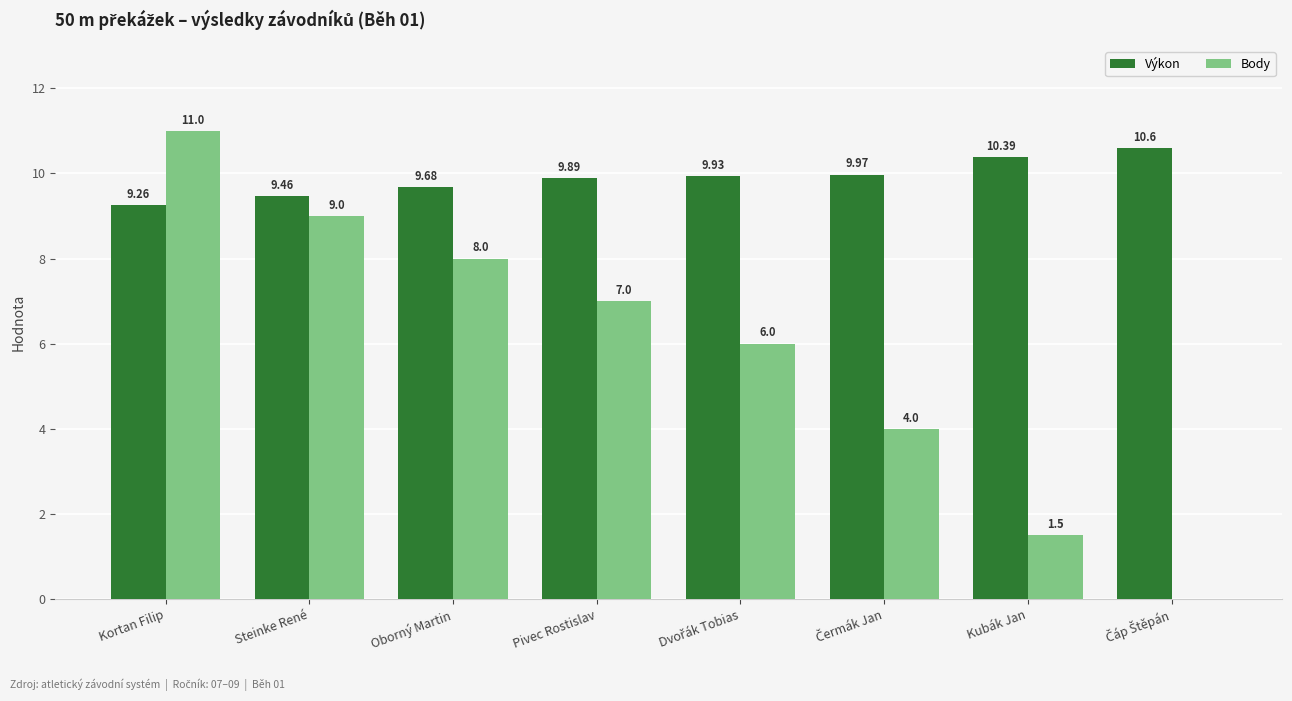

Between Kortan Filip and Oborný Martin, which series saw the biggest shift?

Body